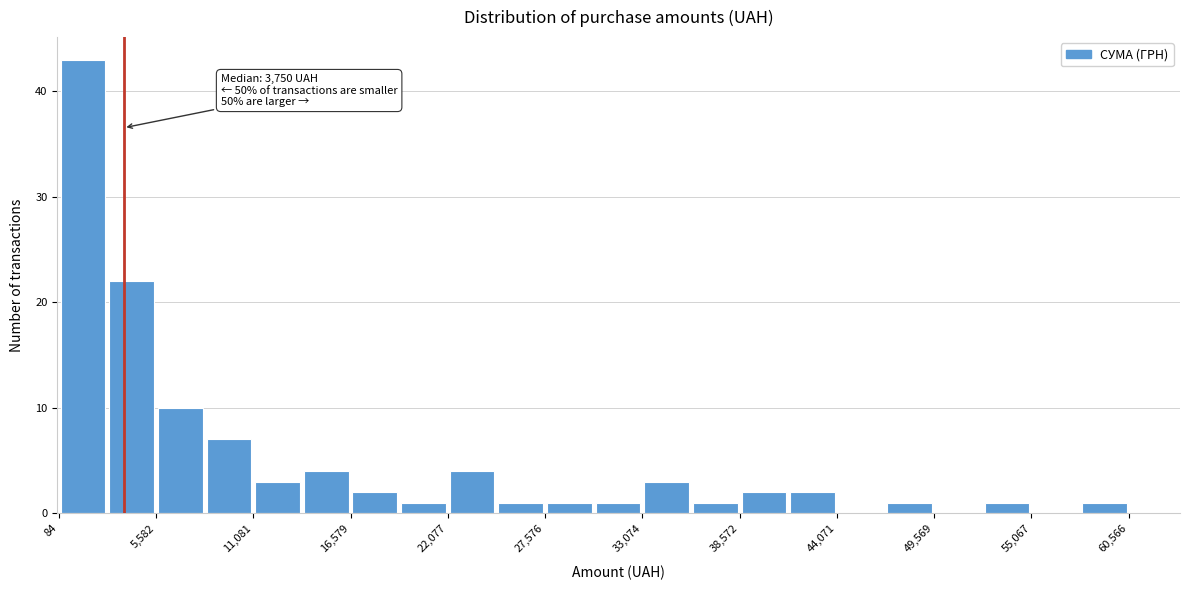

Read against the x-axis, roughly where is the centre of the tallest bar?

1000